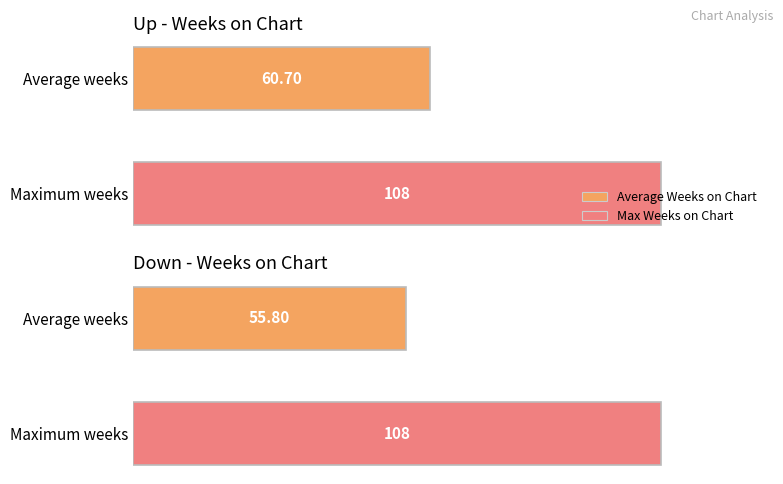

At which label does Average Weeks on Chart reach its peak?

up